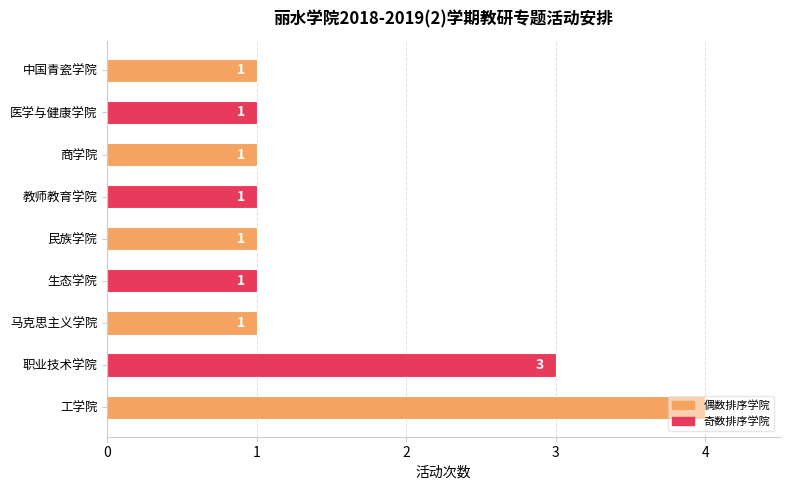

The value at 医学与健康学院 is 2. True or false?

False